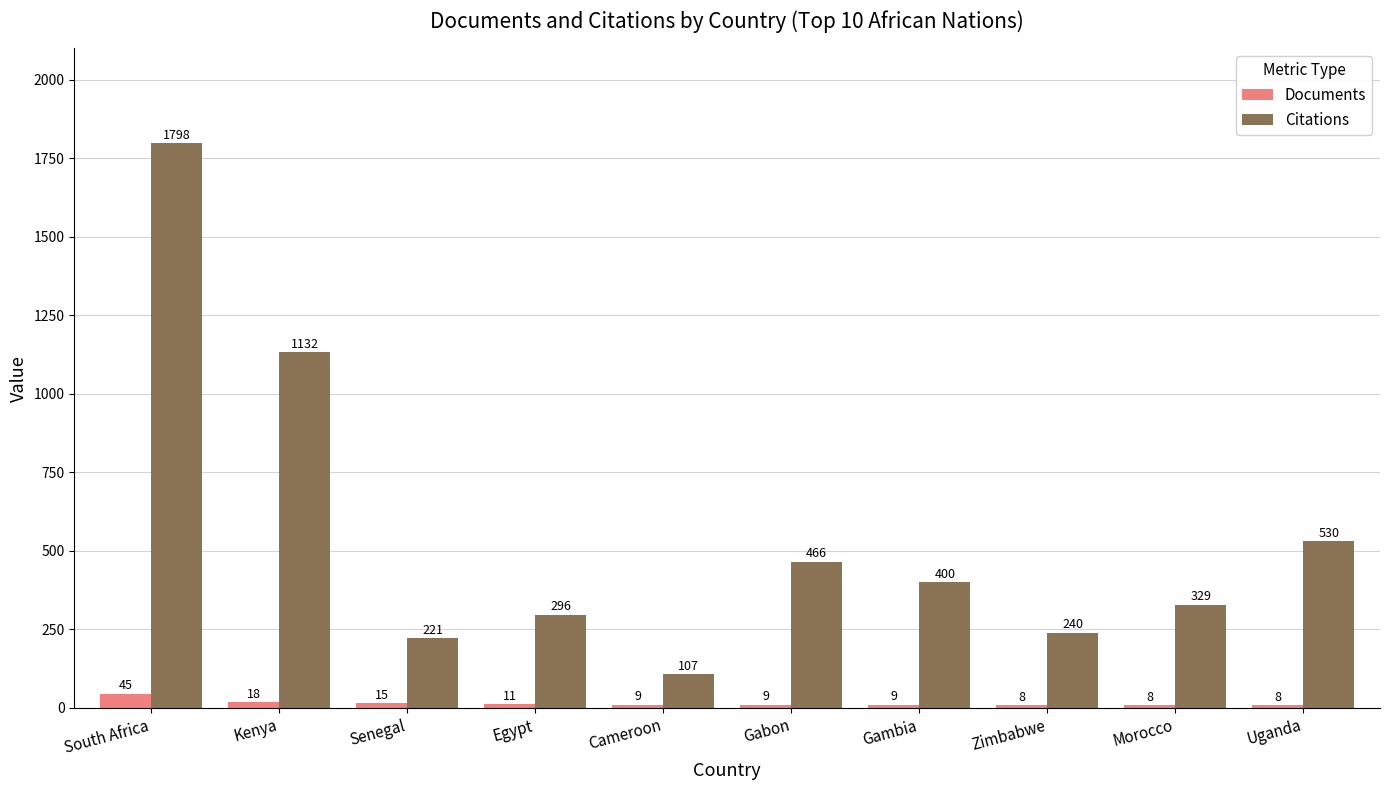

At which category is the sum across all series the highest?

South Africa